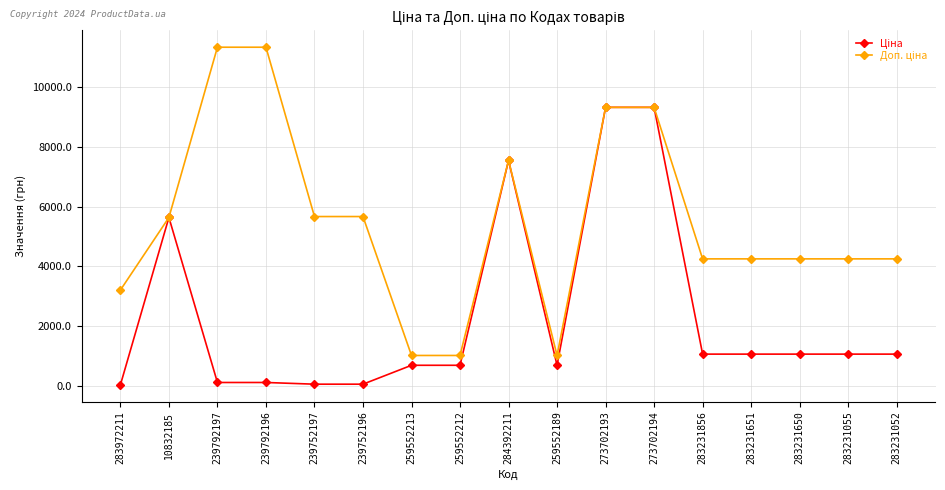

At how many categories does at least one series exceed 7803?

4